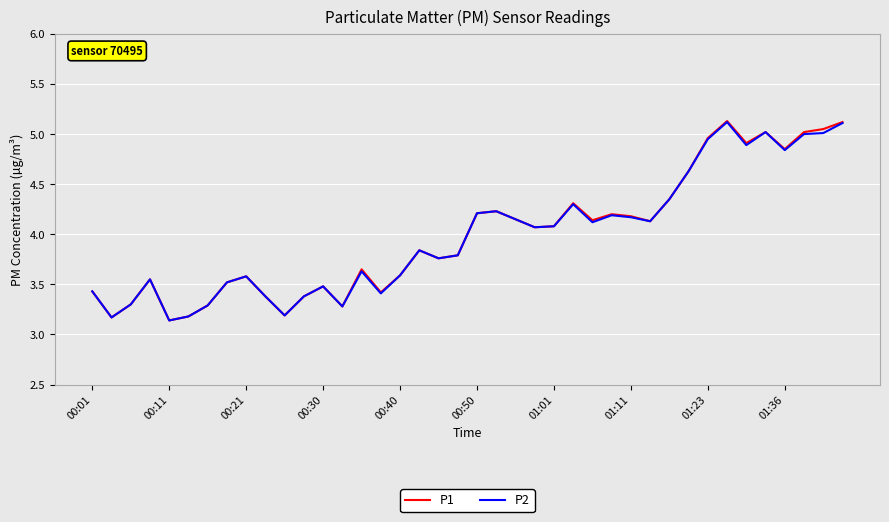

What is the maximum value shown in the chart?

5.1